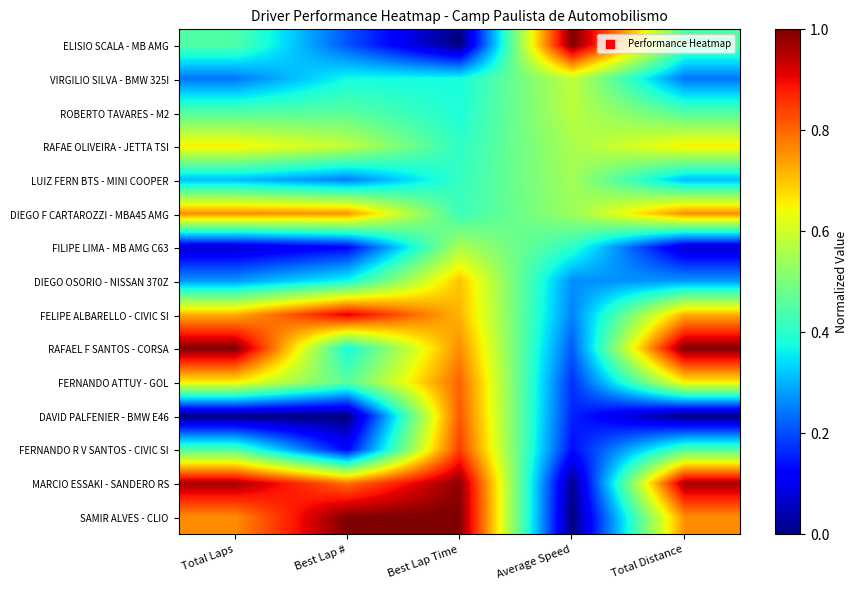

Reading left to right, extract all data points from this chart.

ELISIO SCALA - MB AMG: Total Laps=0.4	Best Lap #=0.2	Best Lap Time=0.0	Average Speed=1.0	Total Distance=0.4
VIRGILIO SILVA - BMW 325I: Total Laps=0.2	Best Lap #=0.4	Best Lap Time=0.4	Average Speed=0.6	Total Distance=0.2
ROBERTO TAVARES - M2: Total Laps=0.4	Best Lap #=0.5	Best Lap Time=0.4	Average Speed=0.6	Total Distance=0.4
RAFAE OLIVEIRA - JETTA TSI: Total Laps=0.7	Best Lap #=0.6	Best Lap Time=0.4	Average Speed=0.6	Total Distance=0.7
LUIZ FERN BTS - MINI COOPER: Total Laps=0.3	Best Lap #=0.2	Best Lap Time=0.4	Average Speed=0.5	Total Distance=0.3
DIEGO F CARTAROZZI - MBA45 AMG: Total Laps=0.8	Best Lap #=0.7	Best Lap Time=0.4	Average Speed=0.5	Total Distance=0.8
FILIPE LIMA - MB AMG C63: Total Laps=0.1	Best Lap #=0.1	Best Lap Time=0.6	Average Speed=0.4	Total Distance=0.1
DIEGO OSORIO - NISSAN 370Z: Total Laps=0.3	Best Lap #=0.4	Best Lap Time=0.7	Average Speed=0.3	Total Distance=0.3
FELIPE ALBARELLO - CIVIC SI: Total Laps=0.7	Best Lap #=0.9	Best Lap Time=0.7	Average Speed=0.3	Total Distance=0.7
RAFAEL F SANTOS - CORSA: Total Laps=1.0	Best Lap #=0.4	Best Lap Time=0.8	Average Speed=0.2	Total Distance=1.0
FERNANDO ATTUY - GOL: Total Laps=0.7	Best Lap #=0.5	Best Lap Time=0.8	Average Speed=0.2	Total Distance=0.7
DAVID PALFENIER - BMW E46: Total Laps=0.0	Best Lap #=0.0	Best Lap Time=0.8	Average Speed=0.2	Total Distance=0.0
FERNANDO R V SANTOS - CIVIC SI: Total Laps=0.4	Best Lap #=0.1	Best Lap Time=0.8	Average Speed=0.1	Total Distance=0.4
MARCIO ESSAKI - SANDERO RS: Total Laps=1.0	Best Lap #=0.8	Best Lap Time=1.0	Average Speed=0.0	Total Distance=1.0
SAMIR ALVES - CLIO: Total Laps=0.8	Best Lap #=1.0	Best Lap Time=1.0	Average Speed=0.0	Total Distance=0.8